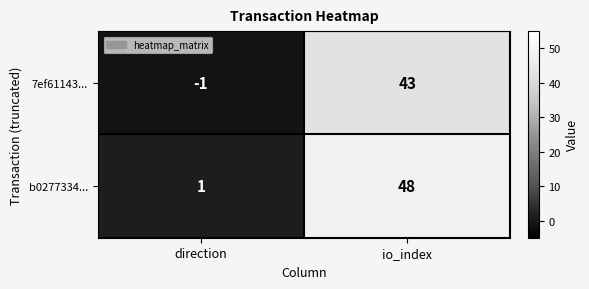

Between direction and io_index, which series saw the biggest shift?

b0277334...